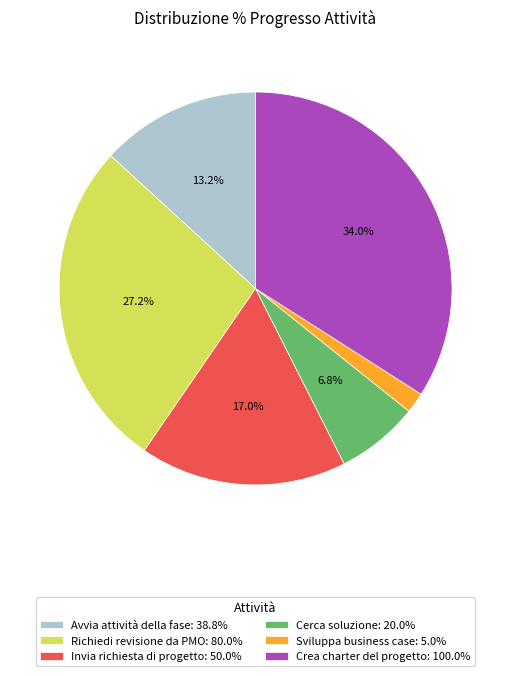

Does Sviluppa business case: 5.0% represent more than half of the total?

No